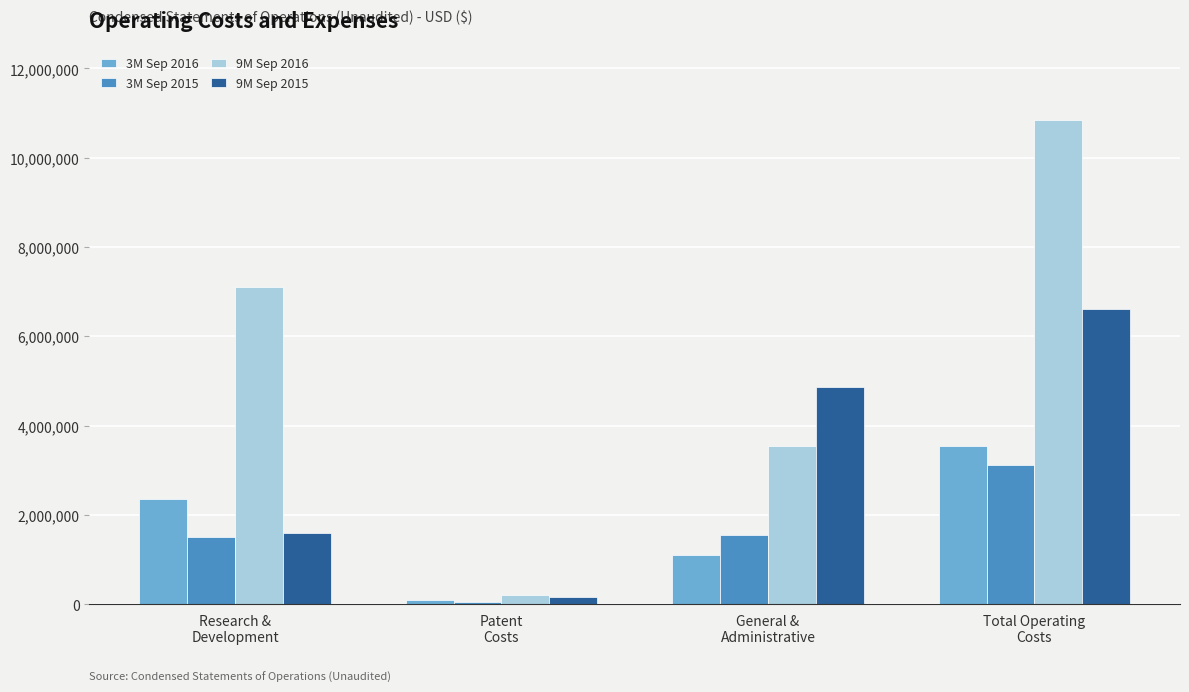

Is it true that 3M Sep 2015 equals 47611 at Patent
Costs?

True